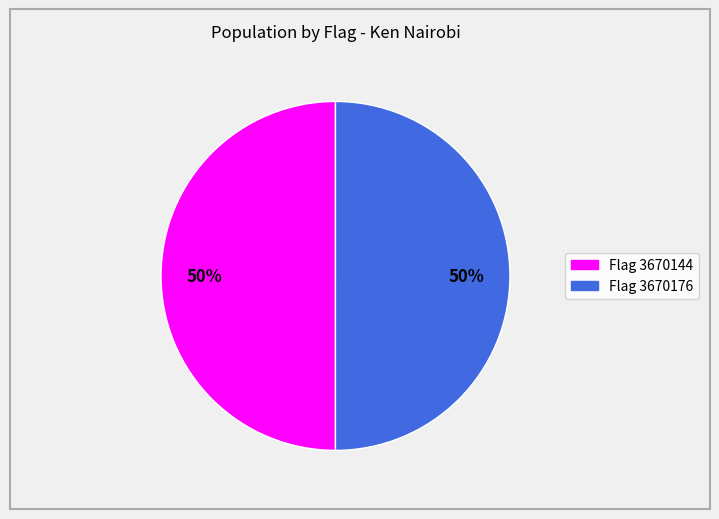

How many segments does this pie chart have?

2